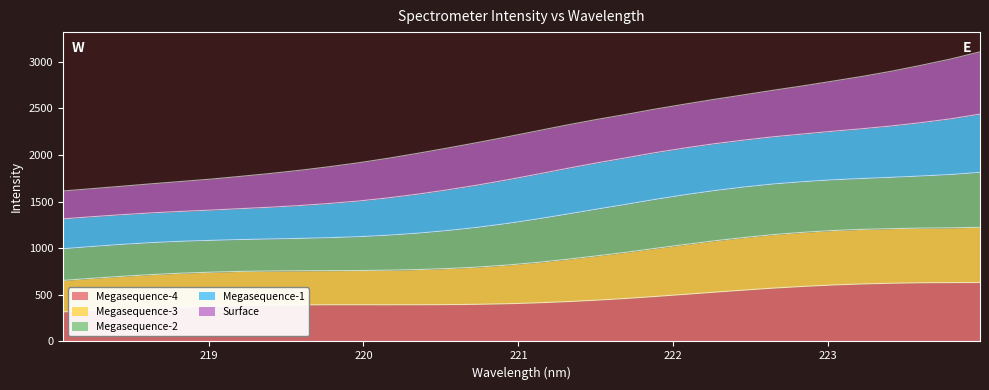

Reading left to right, what are all the values shown in this chart?

218.0596=1613.2	218.2508=1638.5	218.442=1664.2	218.6332=1690.5	218.8244=1715.3	219.0156=1740.5	219.2067=1770.0	219.3979=1800.6	219.589=1834.9	219.7801=1873.6	219.9712=1916.1	220.1623=1964.7	220.3533=2017.7	220.5444=2074.0	220.7354=2132.1	220.9264=2192.9	221.1174=2255.8	221.3083=2318.6	221.4993=2377.9	221.6902=2432.6	221.8812=2490.3	222.0721=2543.4	222.263=2594.7	222.4538=2643.3	222.6447=2692.8	222.8355=2739.5	223.0264=2789.8	223.2172=2840.6	223.408=2896.6	223.5987=2959.9	223.7895=3027.2	223.9802=3104.5